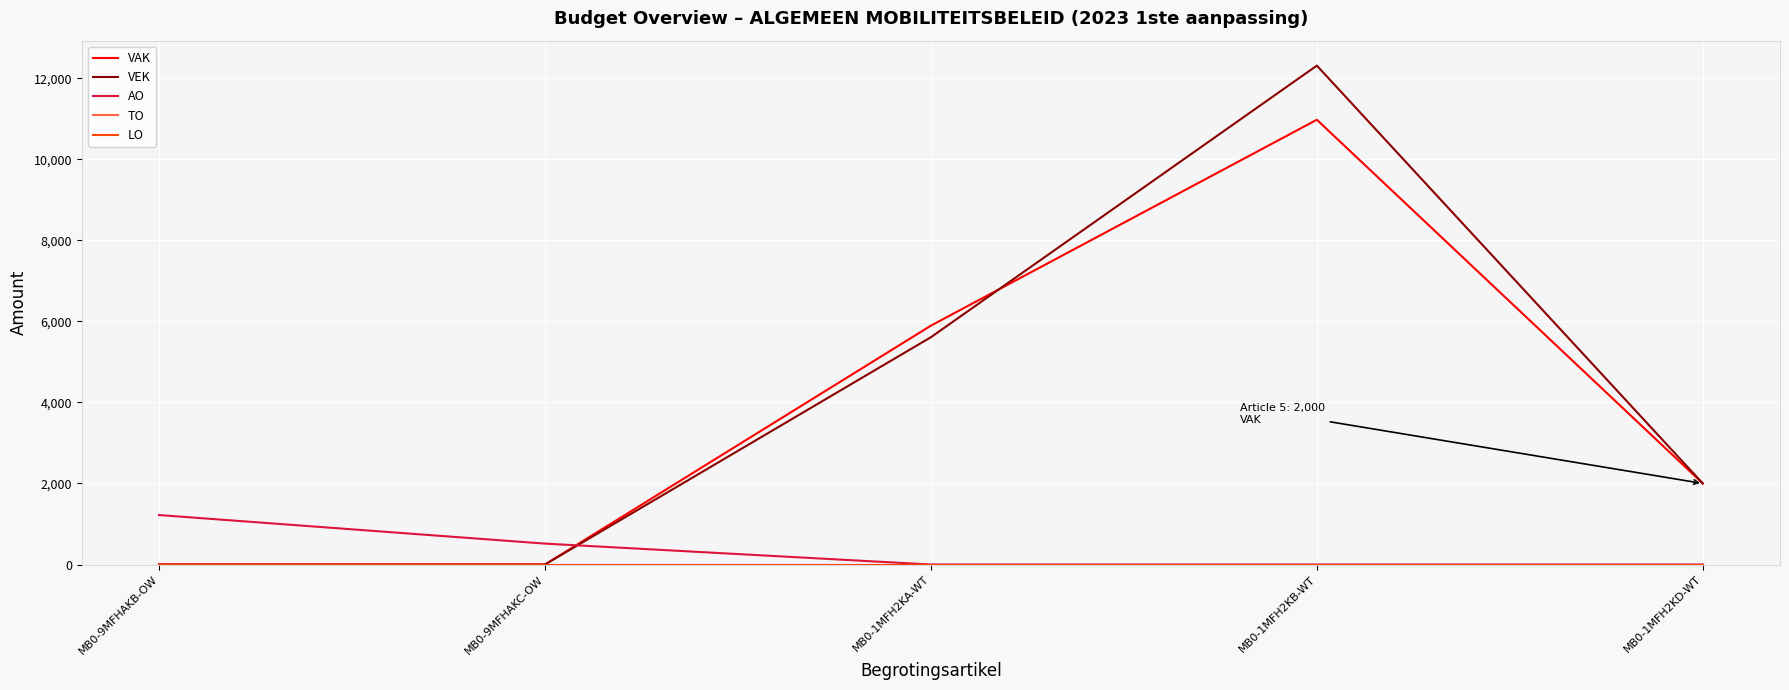

Does the chart have visible grid lines?

Yes